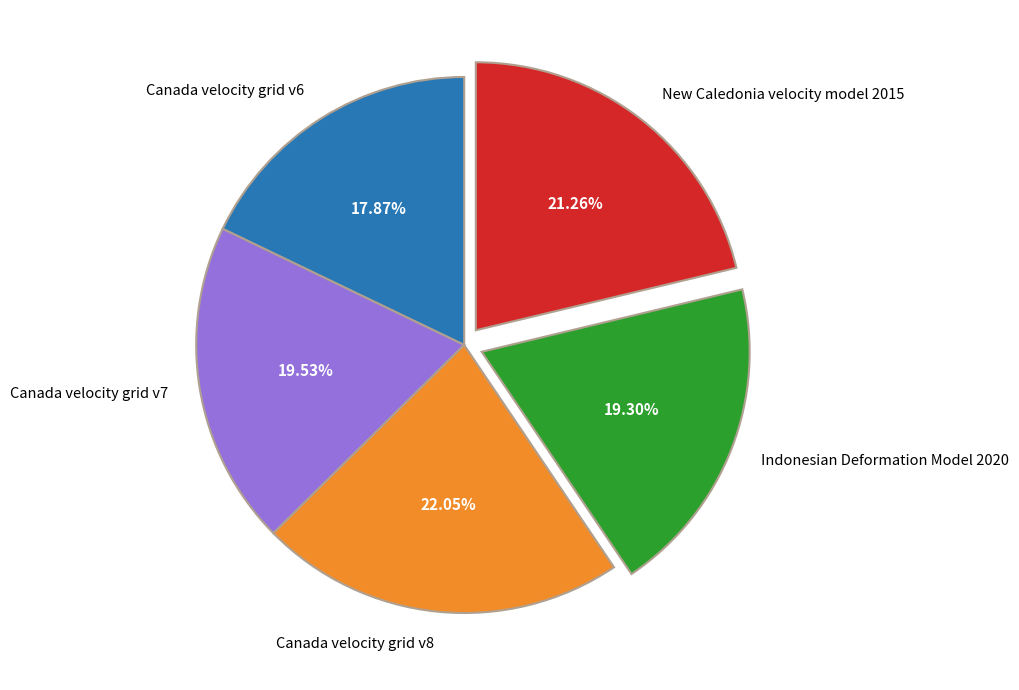

The Canada velocity grid v6 slice represents 4% of the pie. True or false?

False